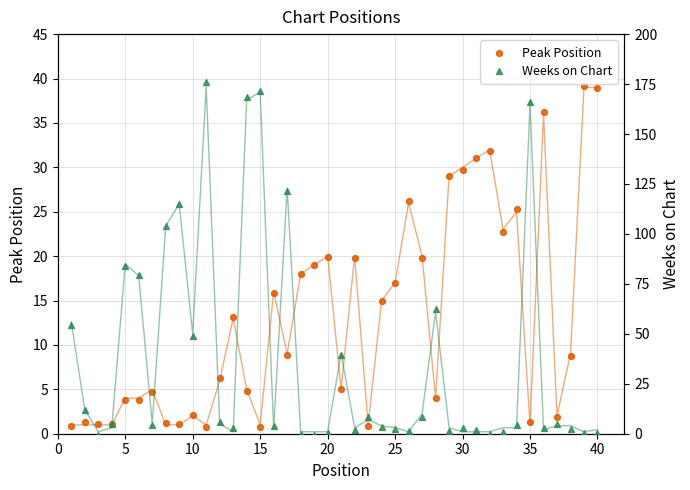

What are all the series names shown in the legend?

Peak Position, Weeks on Chart